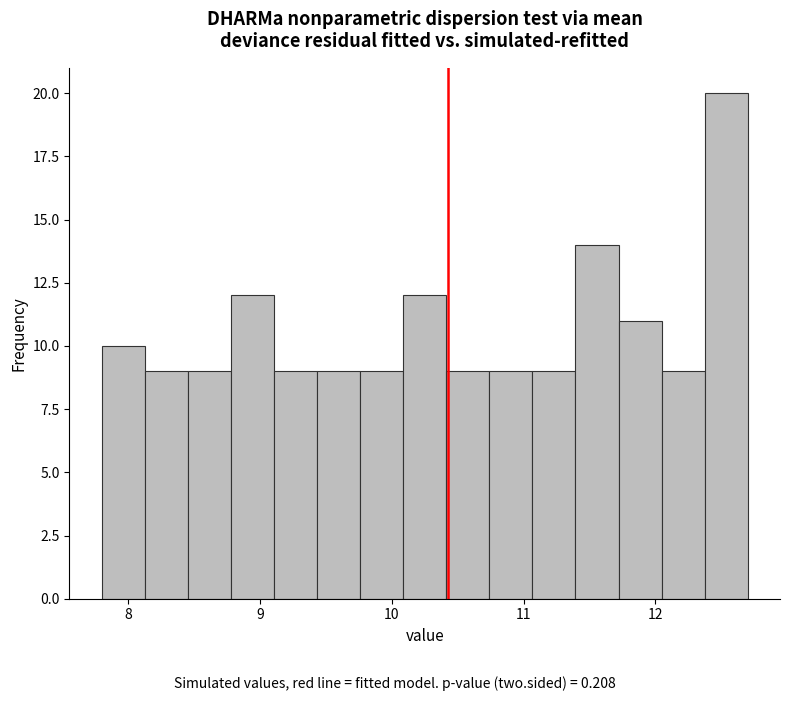

Around what value on the x-axis is the tallest bar? Give the approximate position of its centre, as read against the axis.

12.5